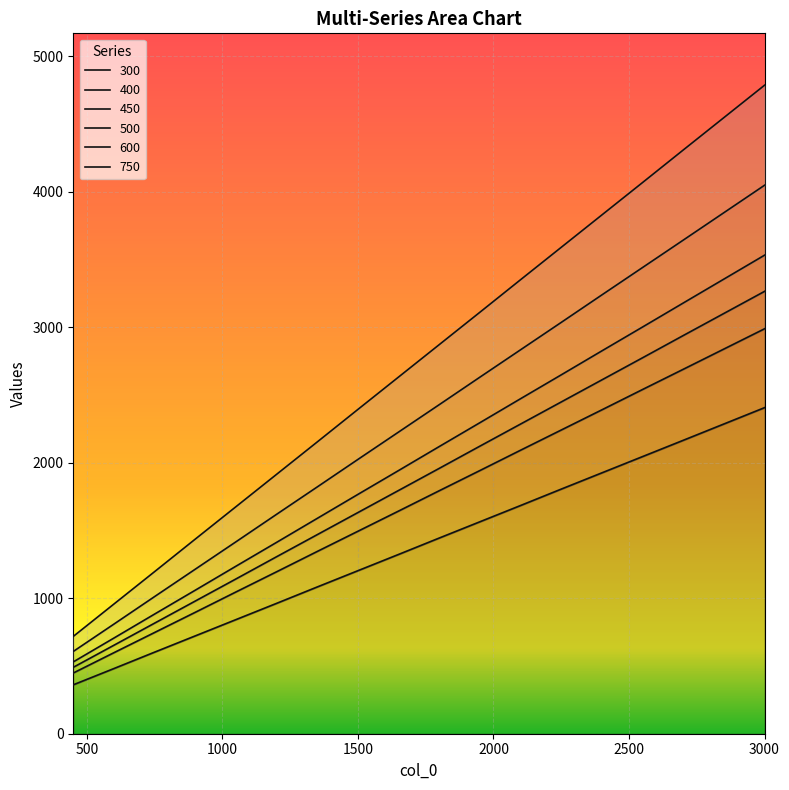

At which category is the sum across all series the highest?

3000